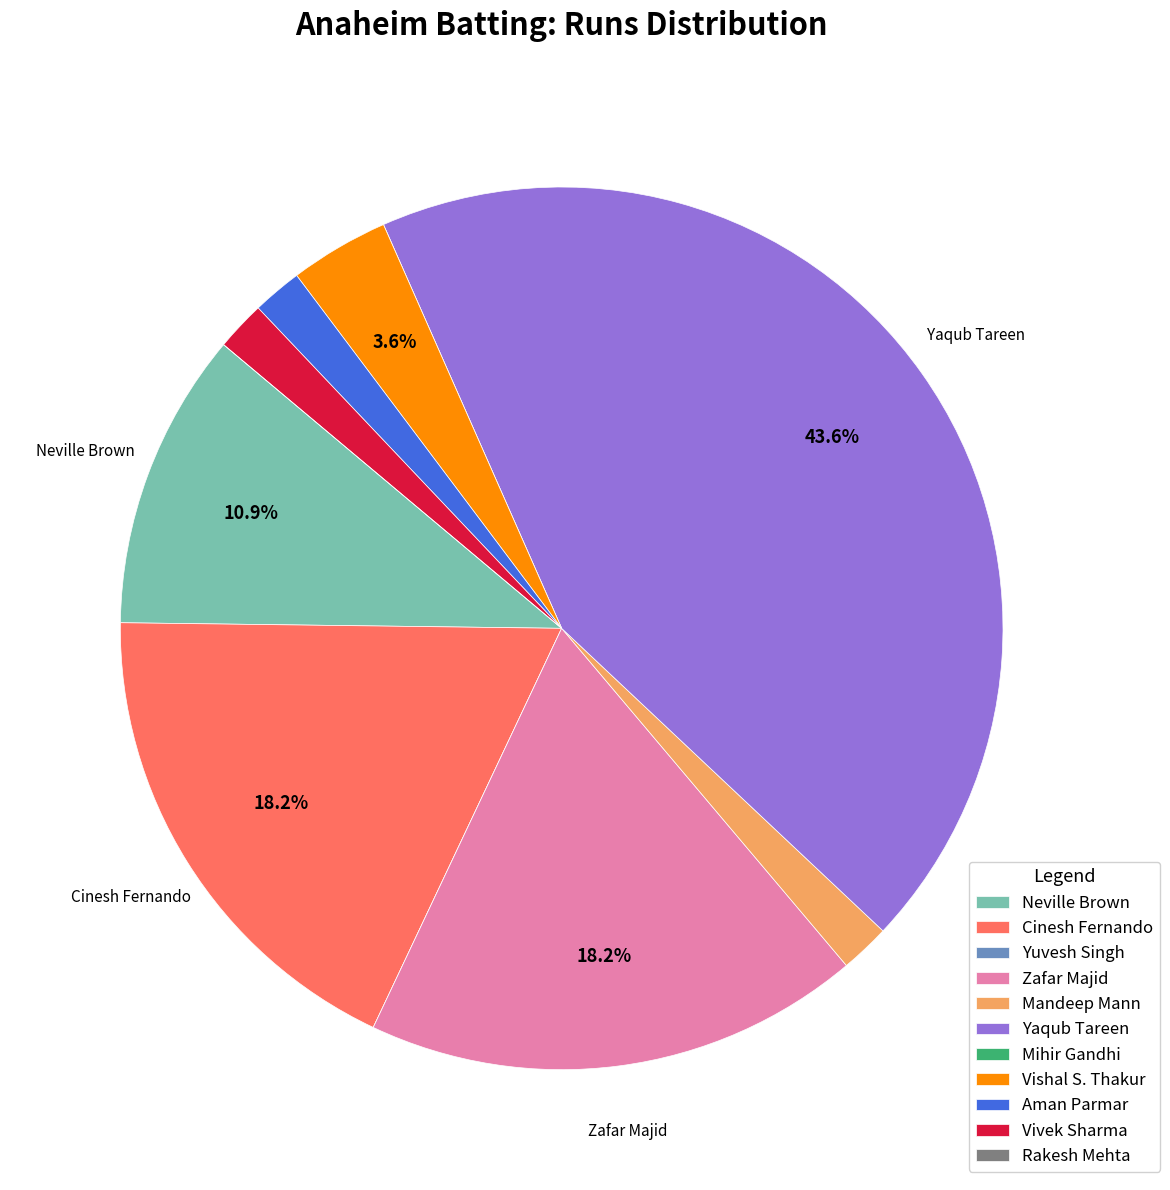

To the nearest percent, what is the difference between the largest and smallest slice percentages?

44%